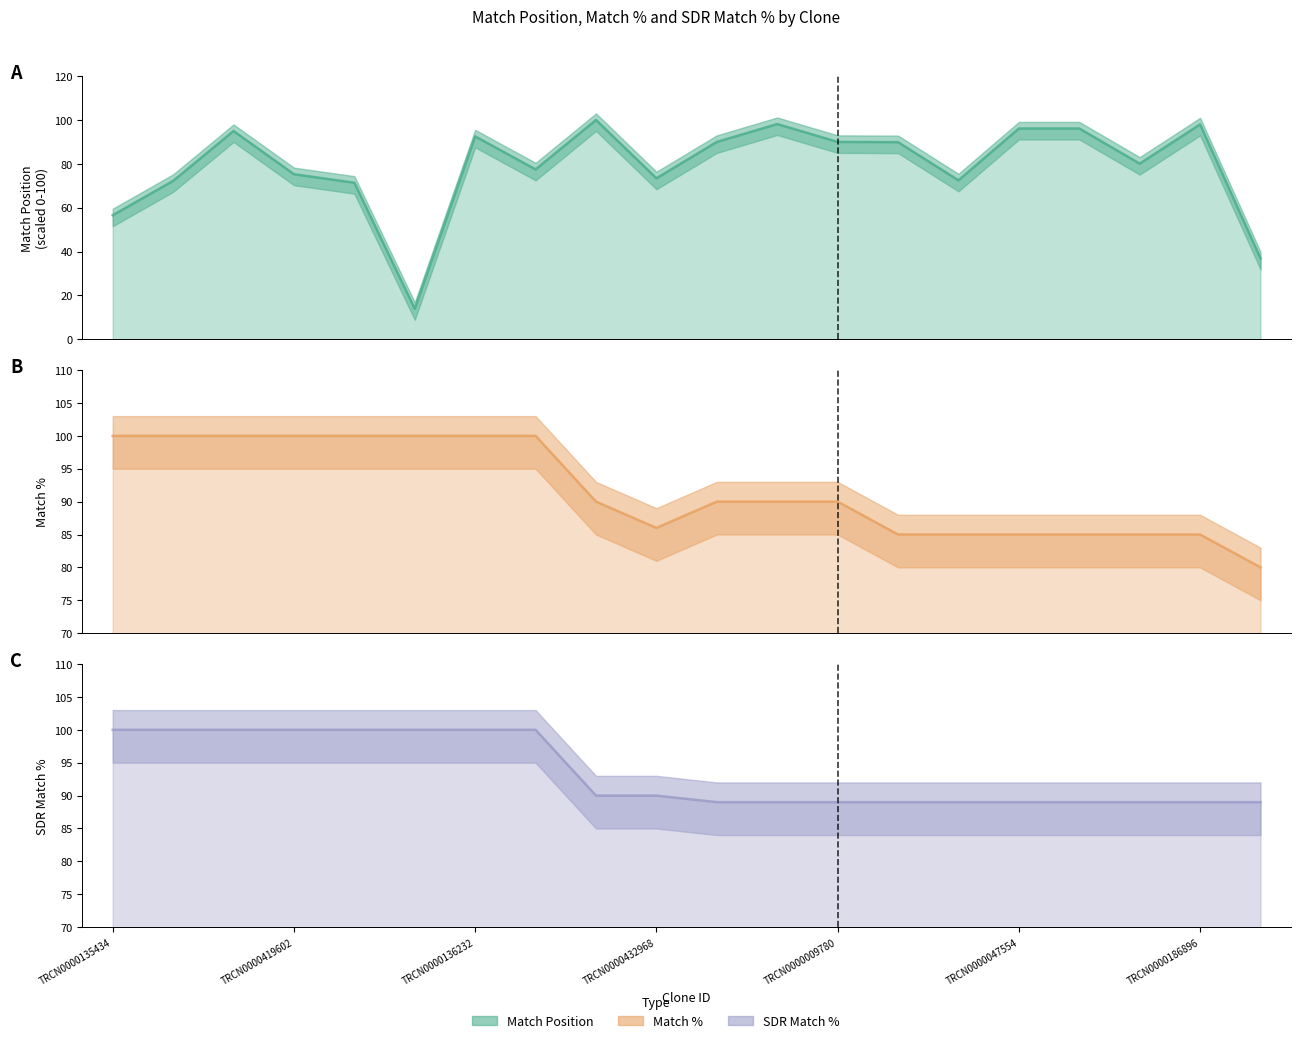

Between TRCN0000136127 and TRCN0000141346, which is larger?

TRCN0000141346